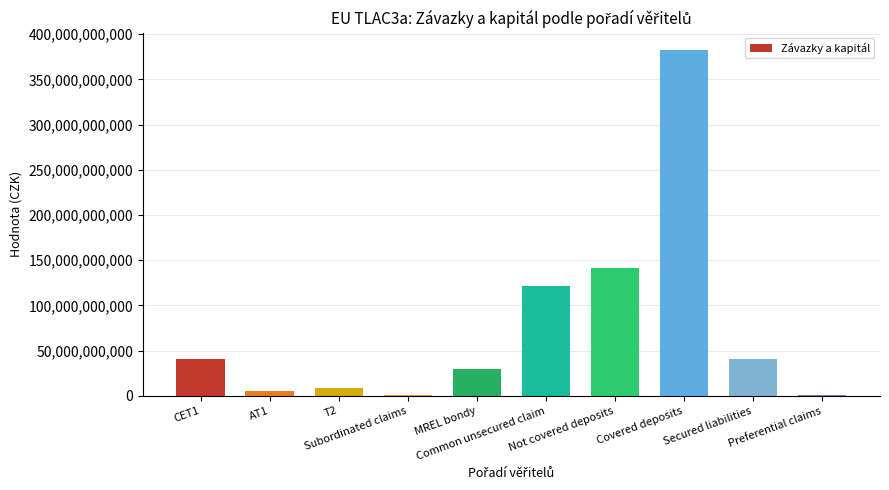

What is the sum of all values?

771763262801